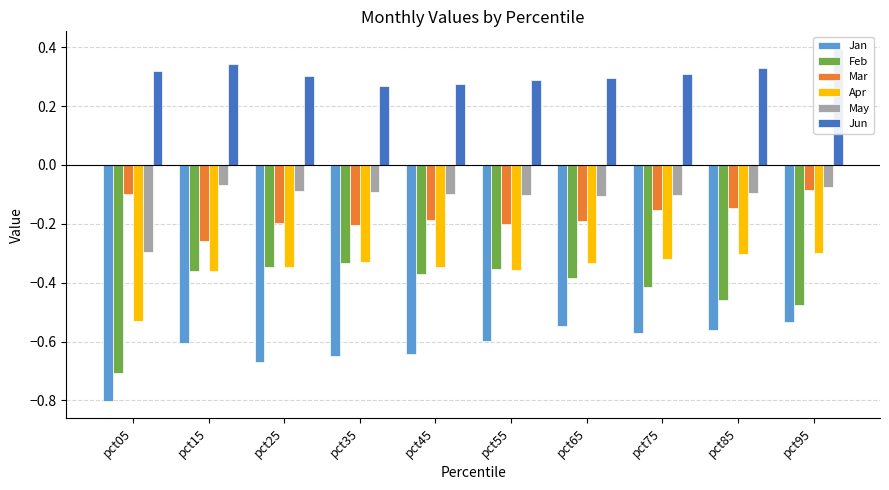

What is the lowest value of the May series?

-0.3